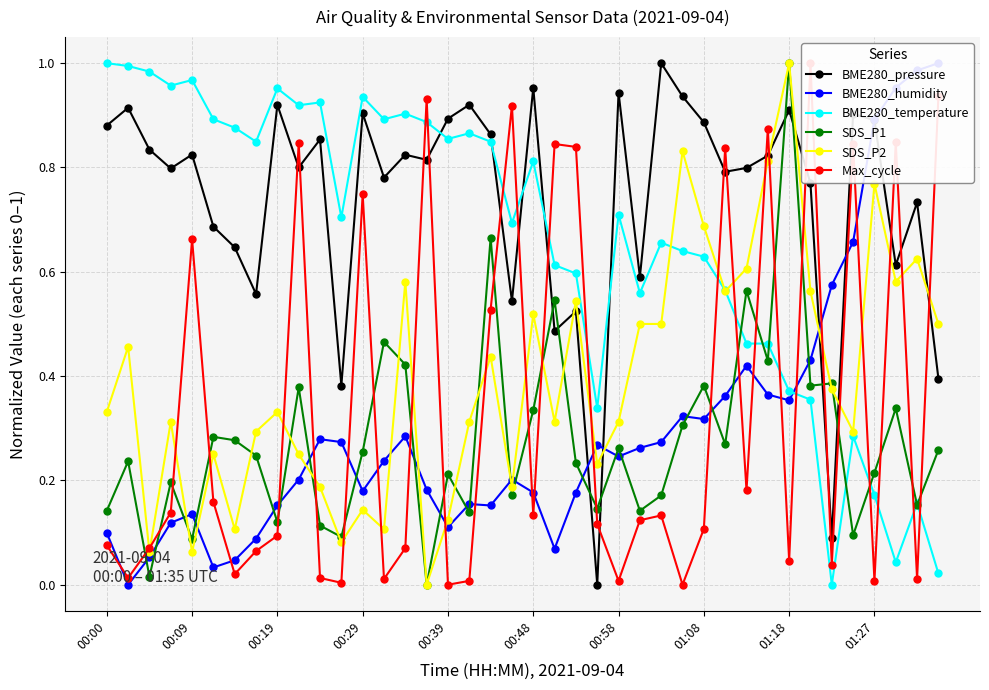

True or false: SDS_P2 has more than 0 points higher than both neighbors.

True